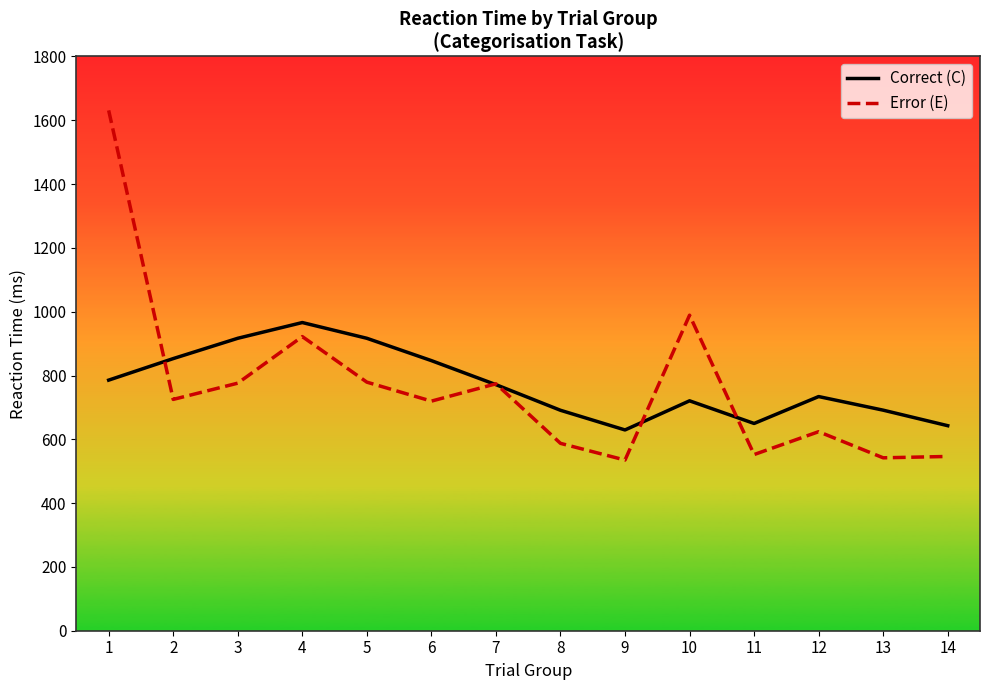

What is the spread (max minus min) of values at 14?

96.4